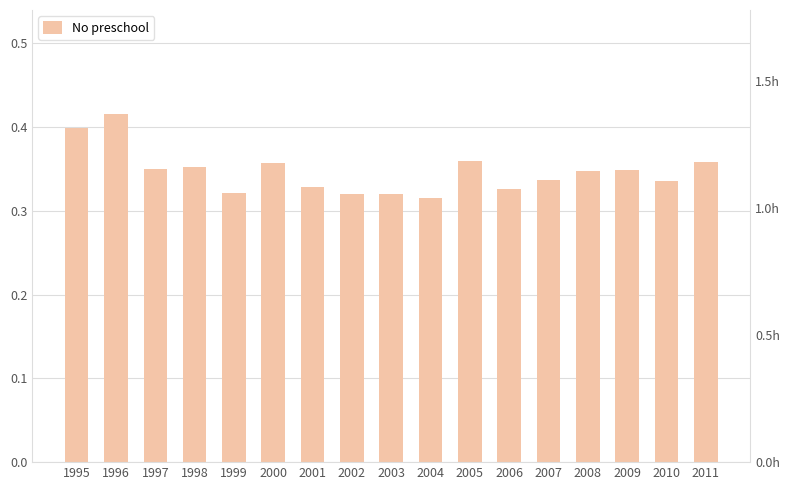

What is the greatest value displayed?

0.4